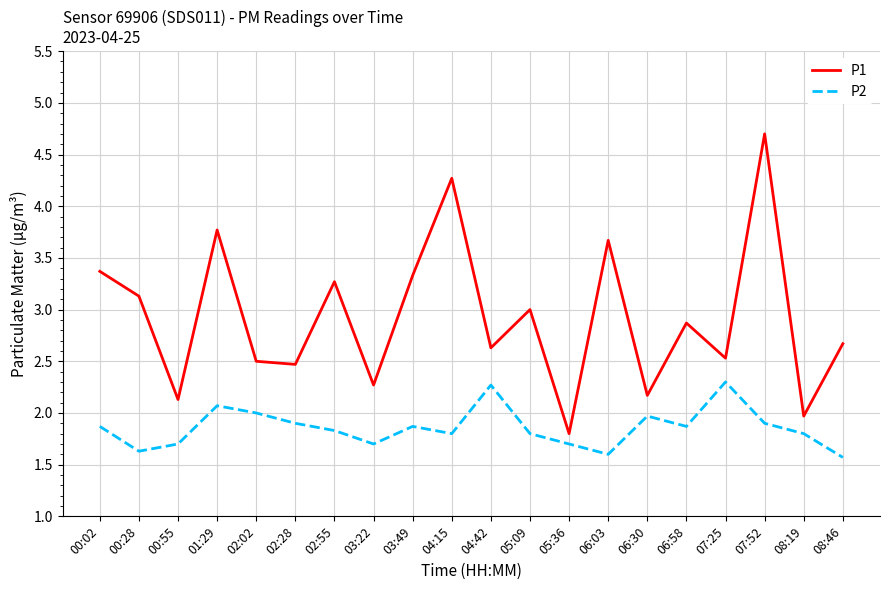

Where is the first local minimum for P1?

00:55